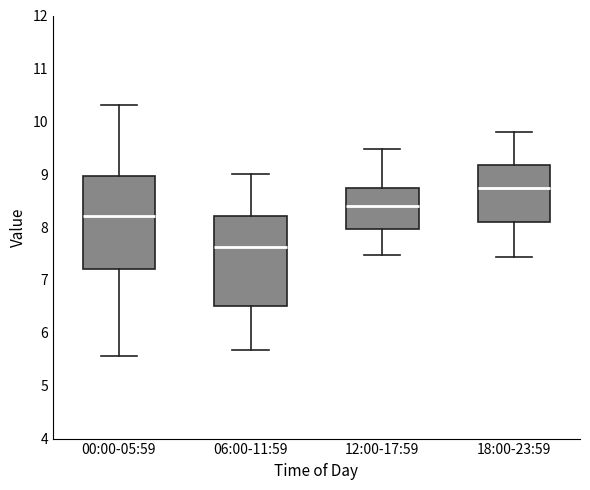

Reading left to right, transcribe this box plot: for each box, give where its median line is, the range the box spans, and where its two whiskers end, as read against the y-axis. The values are not printed on the chart, so give them approximately, as read against the axis.

00:00-05:59: median 8.2, box 7.2 to 9.0, whiskers 5.6 to 10.3
06:00-11:59: median 7.6, box 6.5 to 8.2, whiskers 5.7 to 9.0
12:00-17:59: median 8.4, box 8.0 to 8.7, whiskers 7.5 to 9.5
18:00-23:59: median 8.7, box 8.1 to 9.2, whiskers 7.4 to 9.8